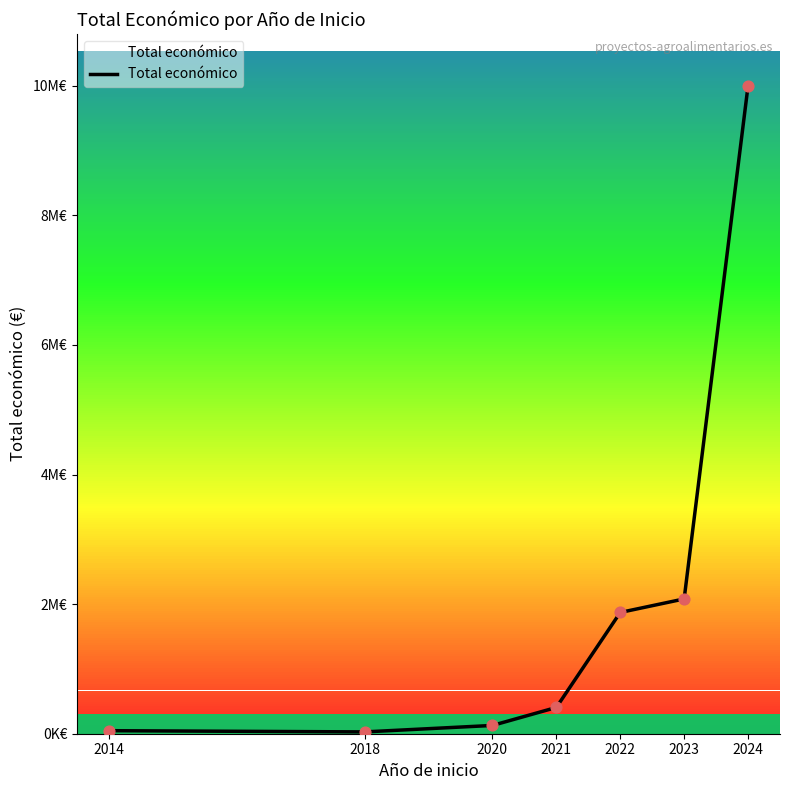

Between 2020 and 2018, which is larger?

2020